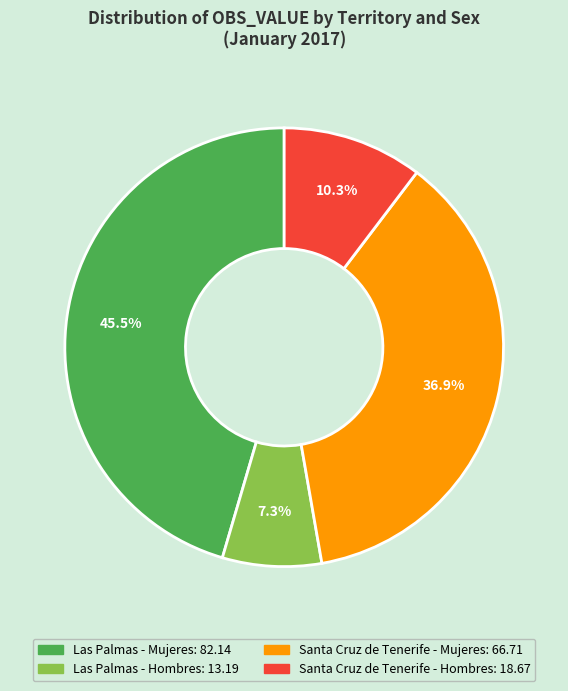

To the nearest percent, what percentage of the pie is Santa Cruz de Tenerife - Mujeres?

37%